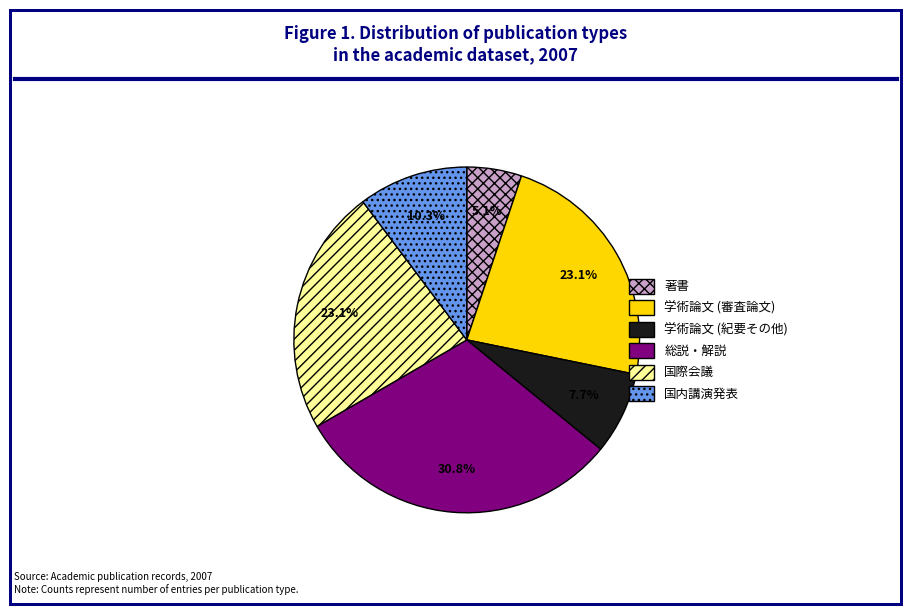

To the nearest percent, what is the difference between the largest and smallest slice percentages?

26%